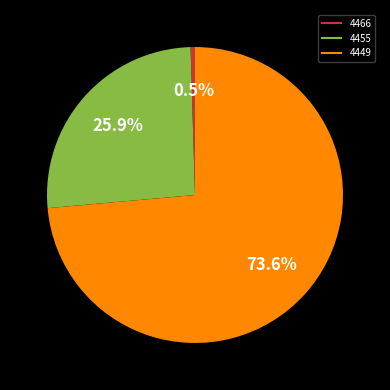

Rank the categories by value from lowest to highest.

4466, 4455, 4449